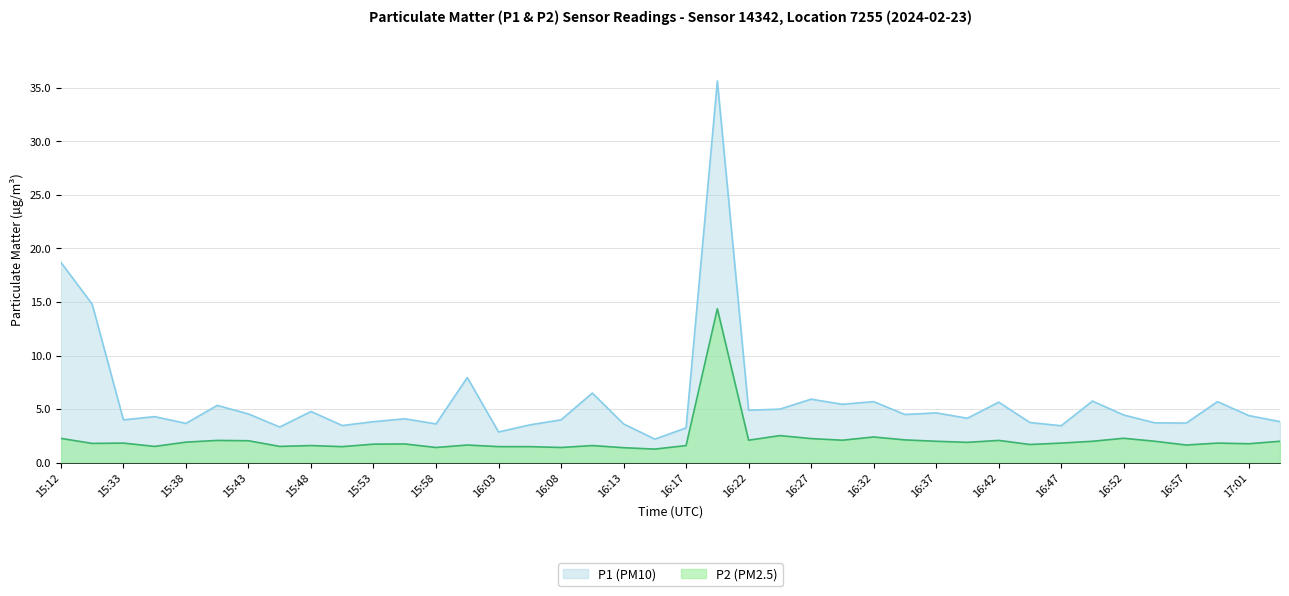

True or false: P1 (PM10) and P2 (PM2.5) cross at least once.

False